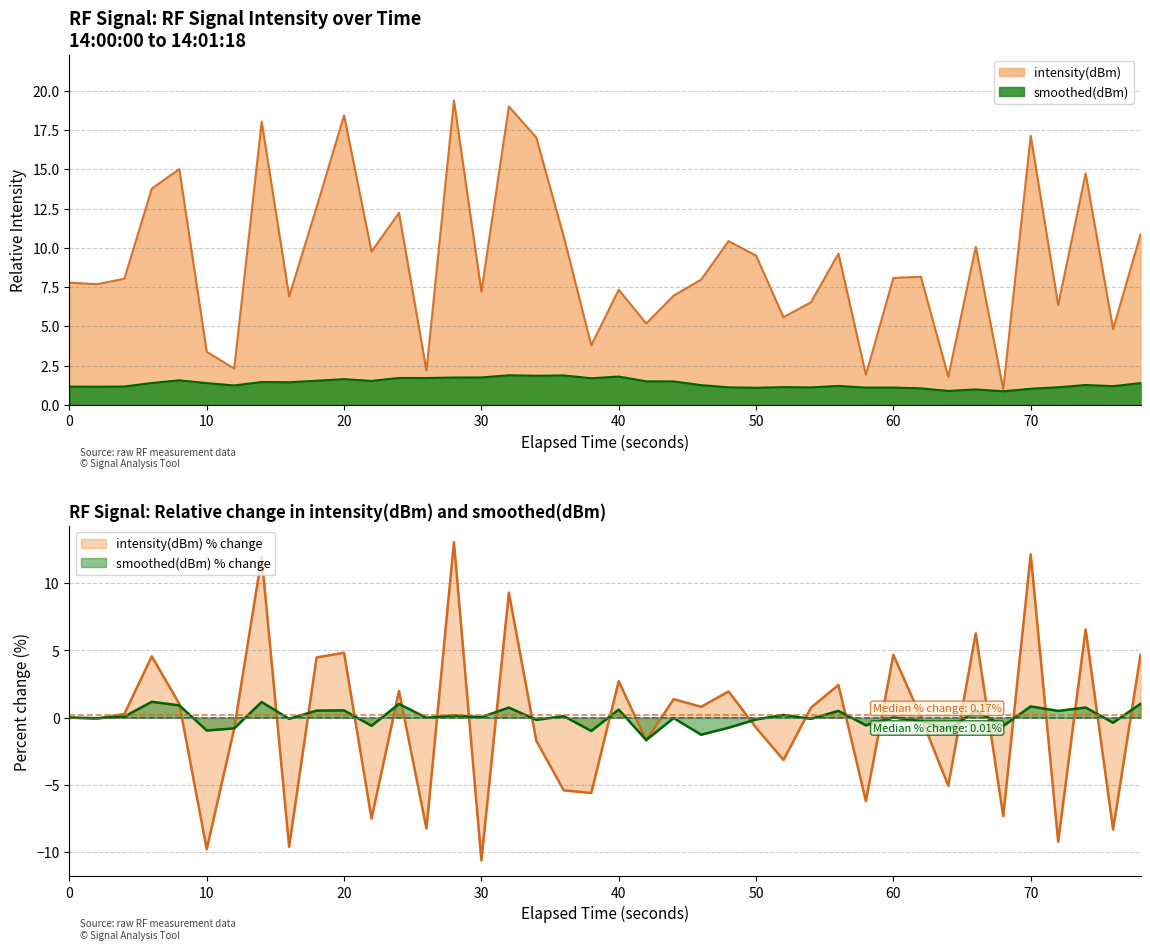

What is the minimum value shown in the chart?

1.0